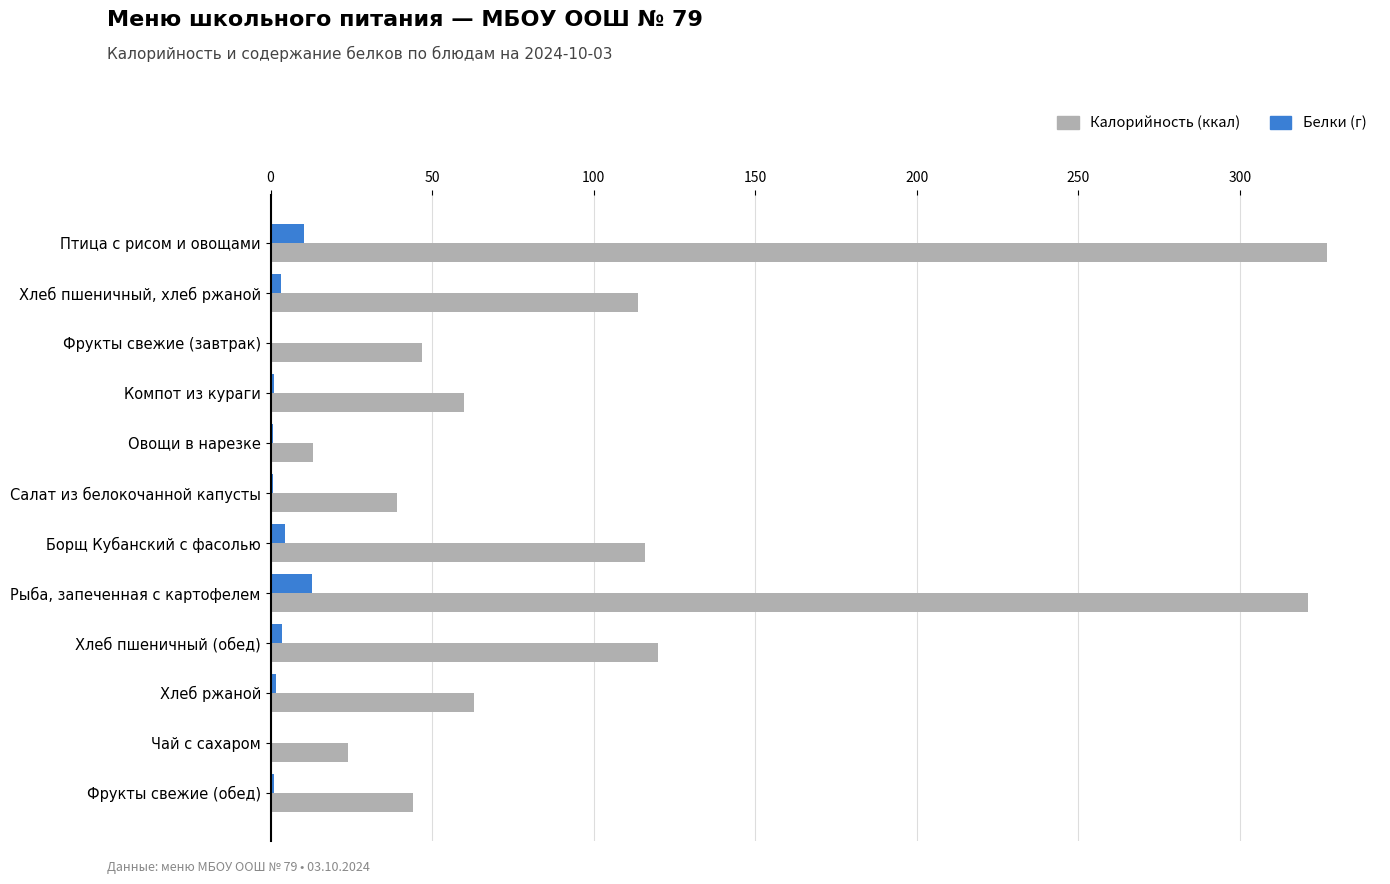

What value does the Белки (г) series have at Рыба, запеченная с картофелем?

12.7